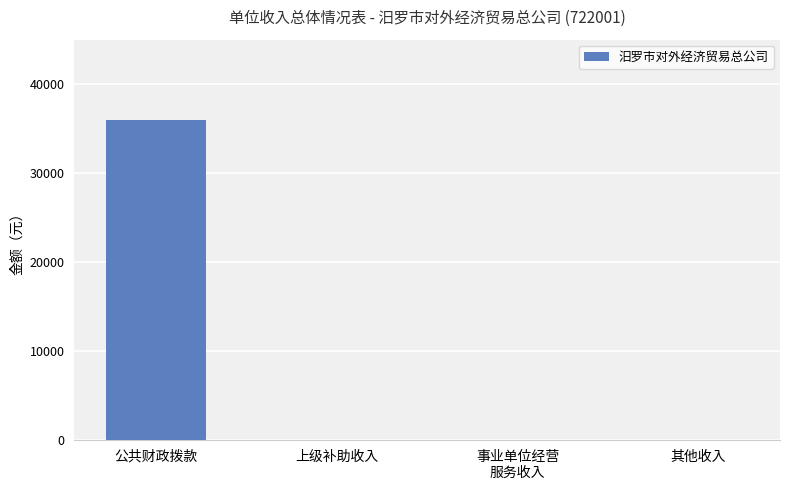

How many values exceed 0?

1